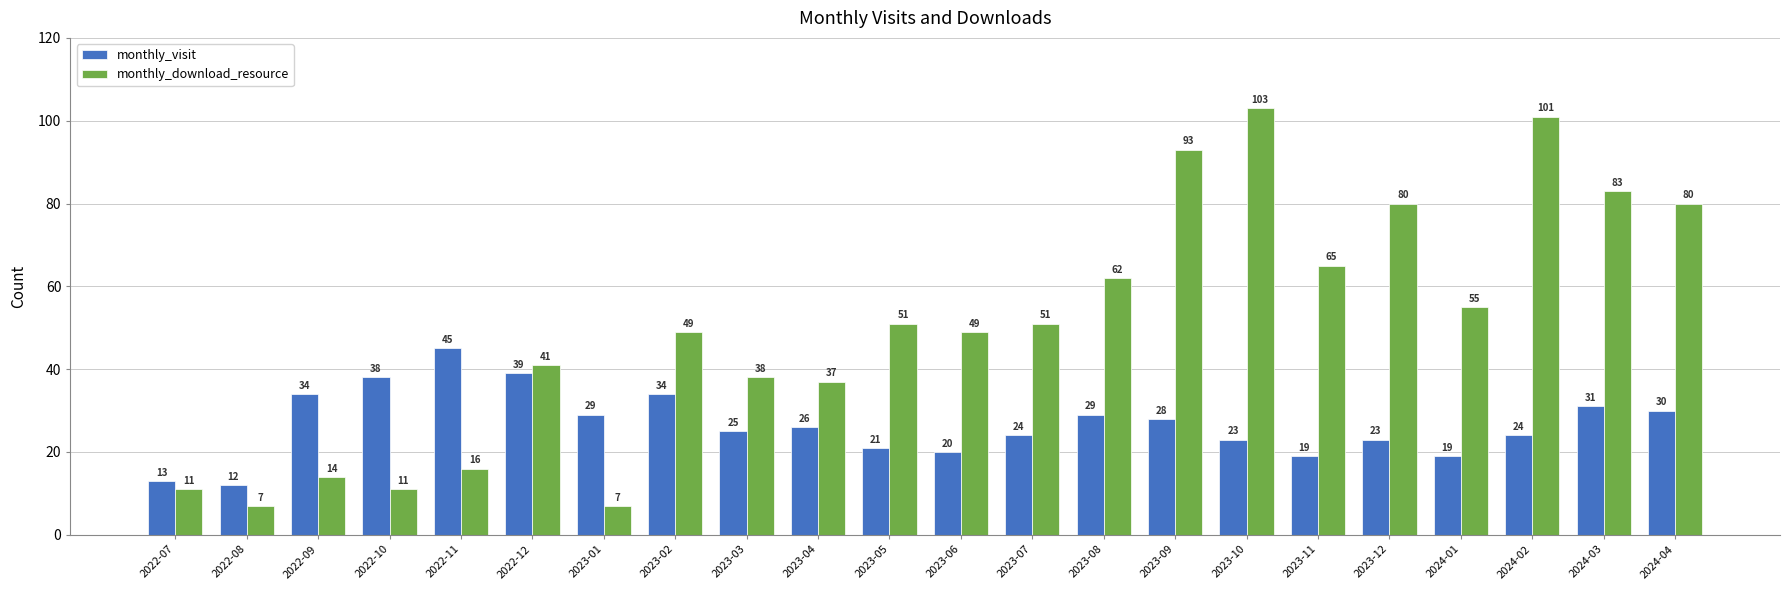

The monthly_download_resource series shows 51 at 2023-05. True or false?

True